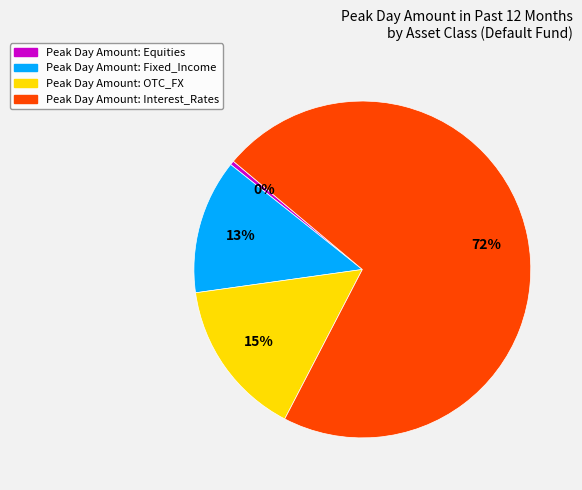

Rank the categories by value from highest to lowest.

Peak Day Amount: Interest_Rates, Peak Day Amount: OTC_FX, Peak Day Amount: Fixed_Income, Peak Day Amount: Equities